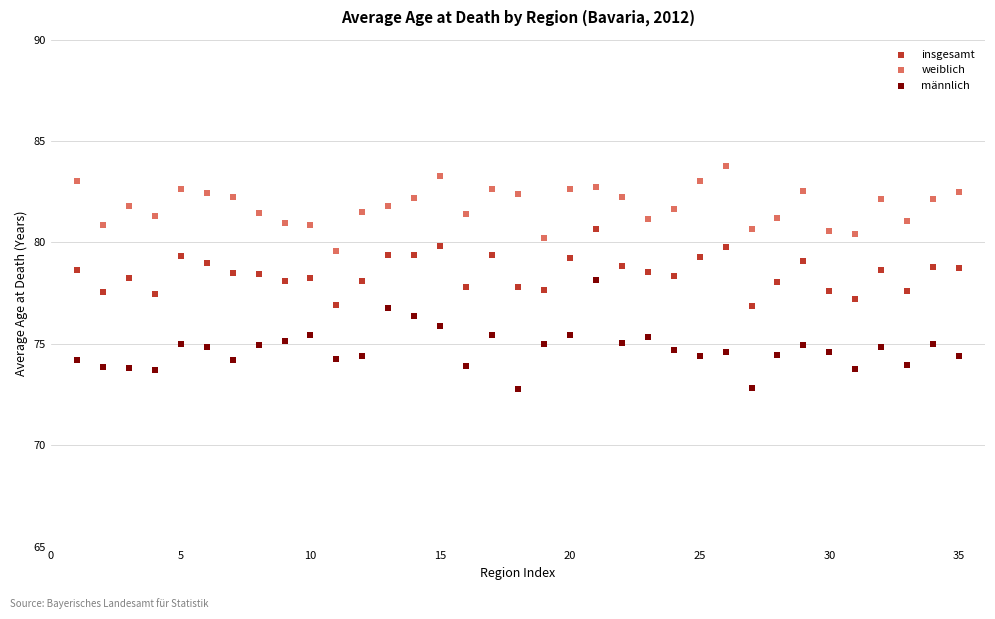

Which series reaches the minimum Y coordinate?

männlich